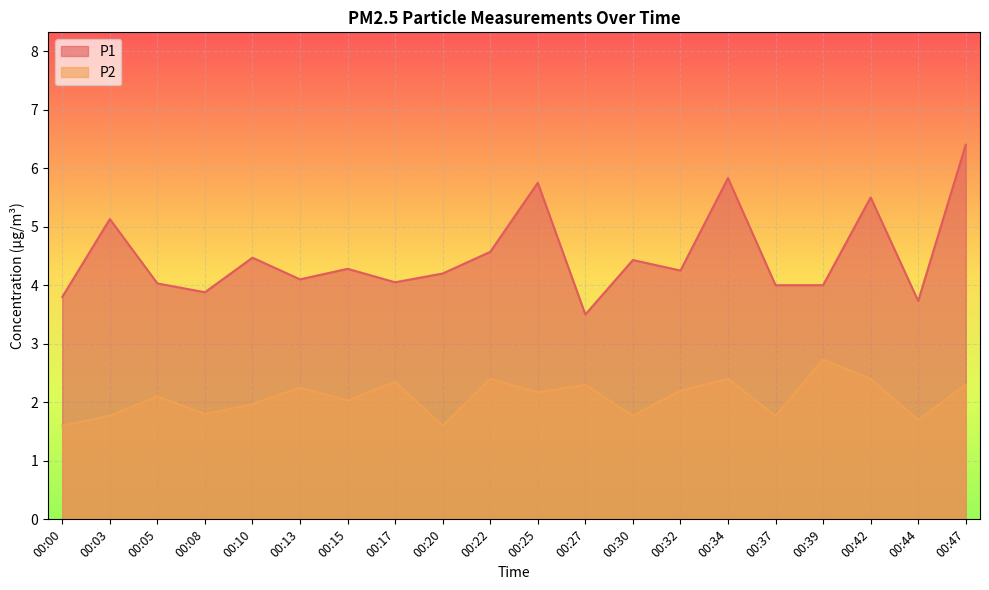

Which category has the highest value across all series?

00:47